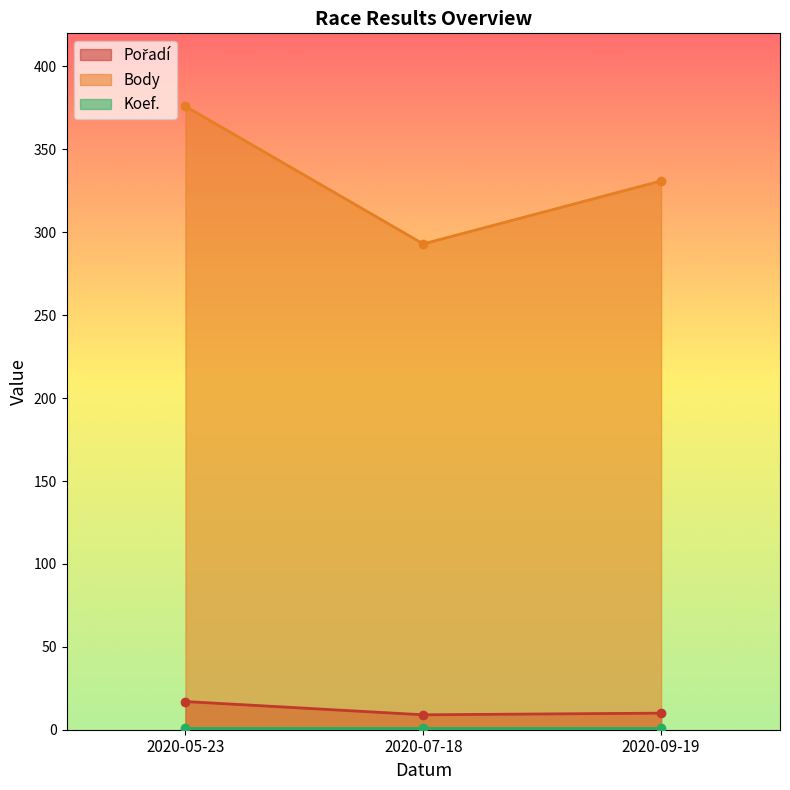

What is the lowest value of the Pořadí series?

9